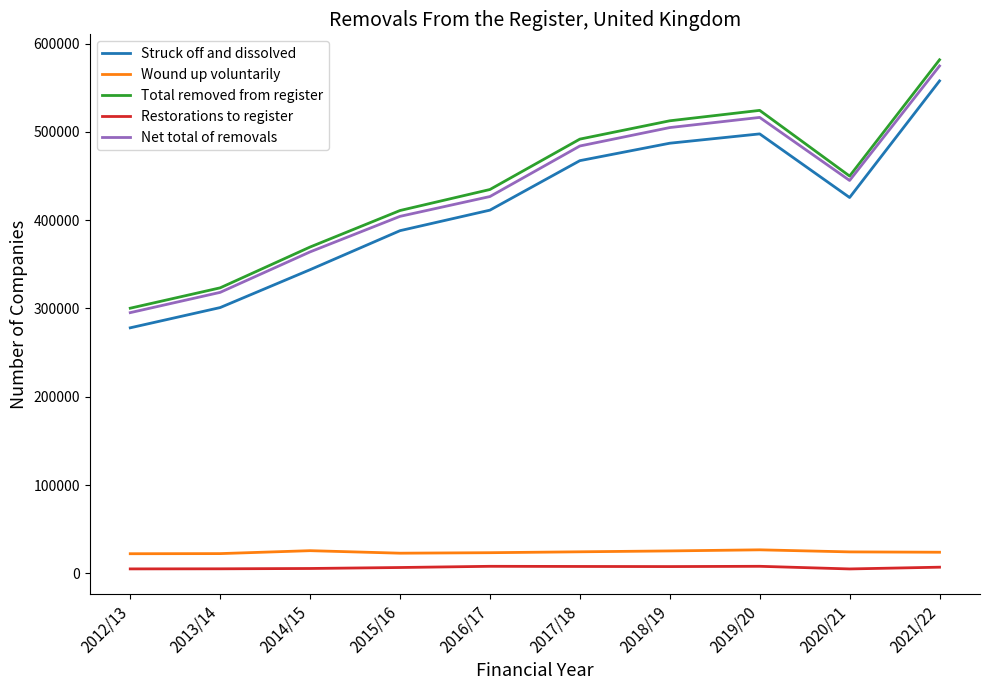

At which label does Struck off and dissolved reach its minimum?

2012/13